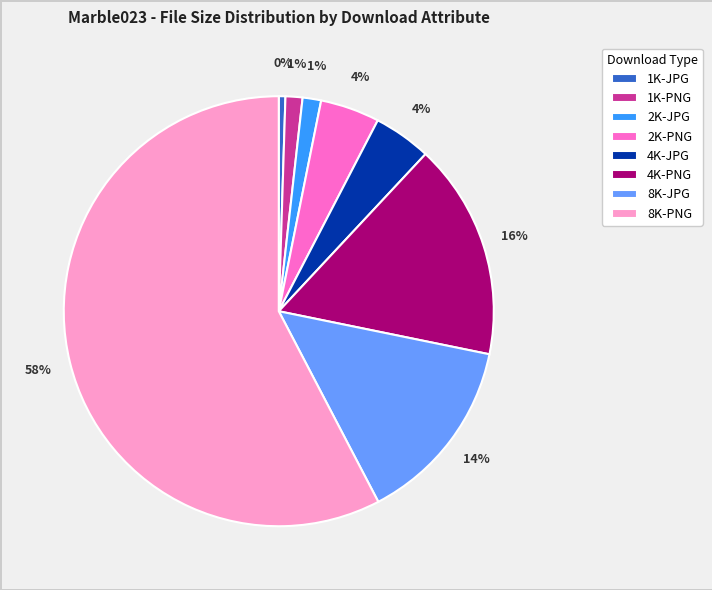

True or false: 1K-PNG accounts for 11% of the total.

False